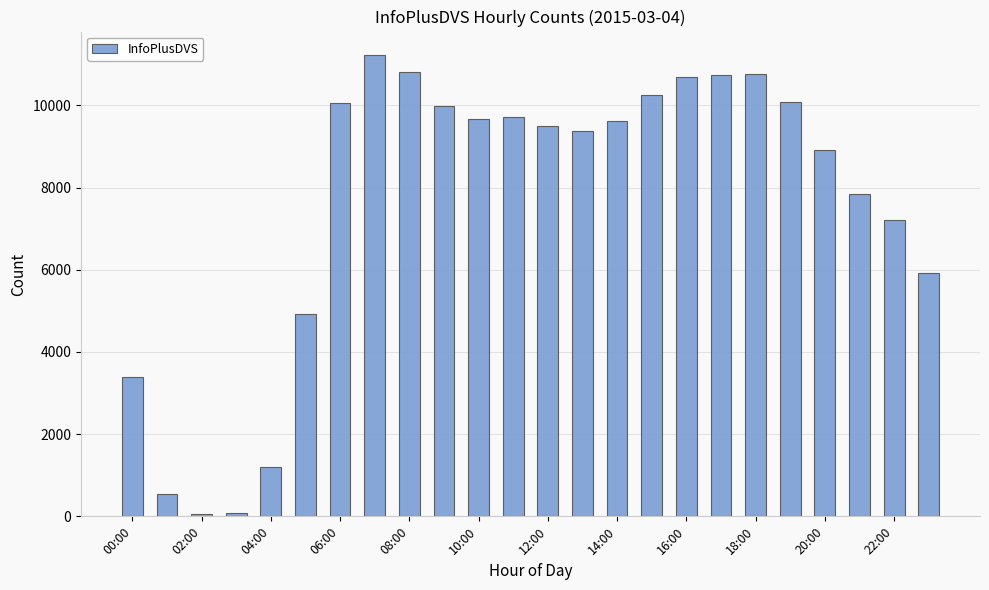

What is the value of the 11th bar from the left?

9674